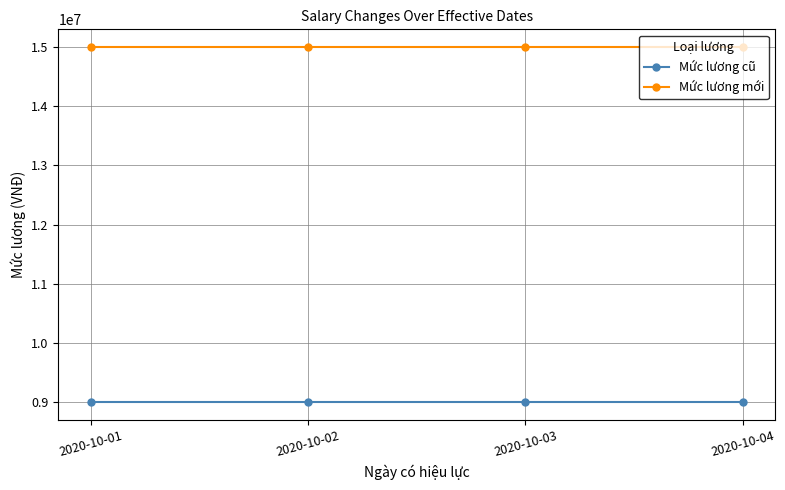

True or false: Mức lương cũ has a value of 9000000 at 2020-10-02.

True